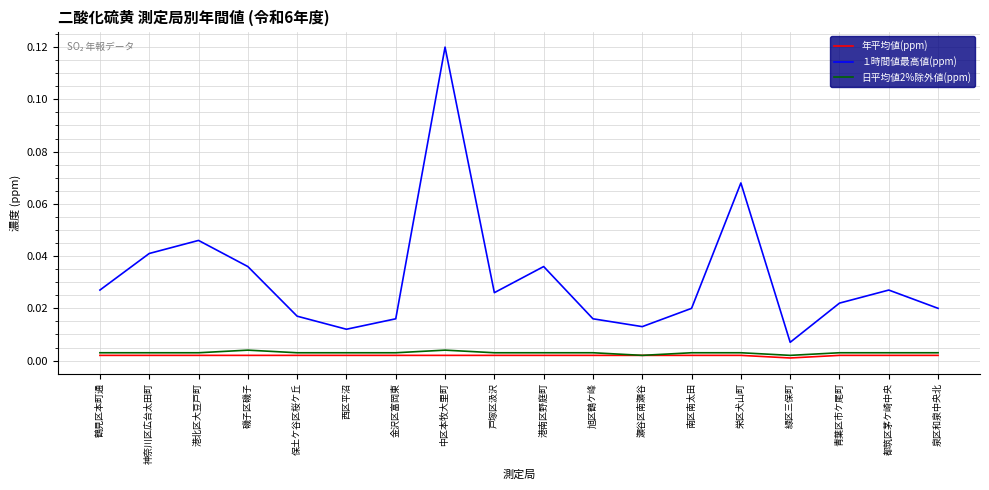

Which series has the widest spread of values?

１時間値最高値(ppm)